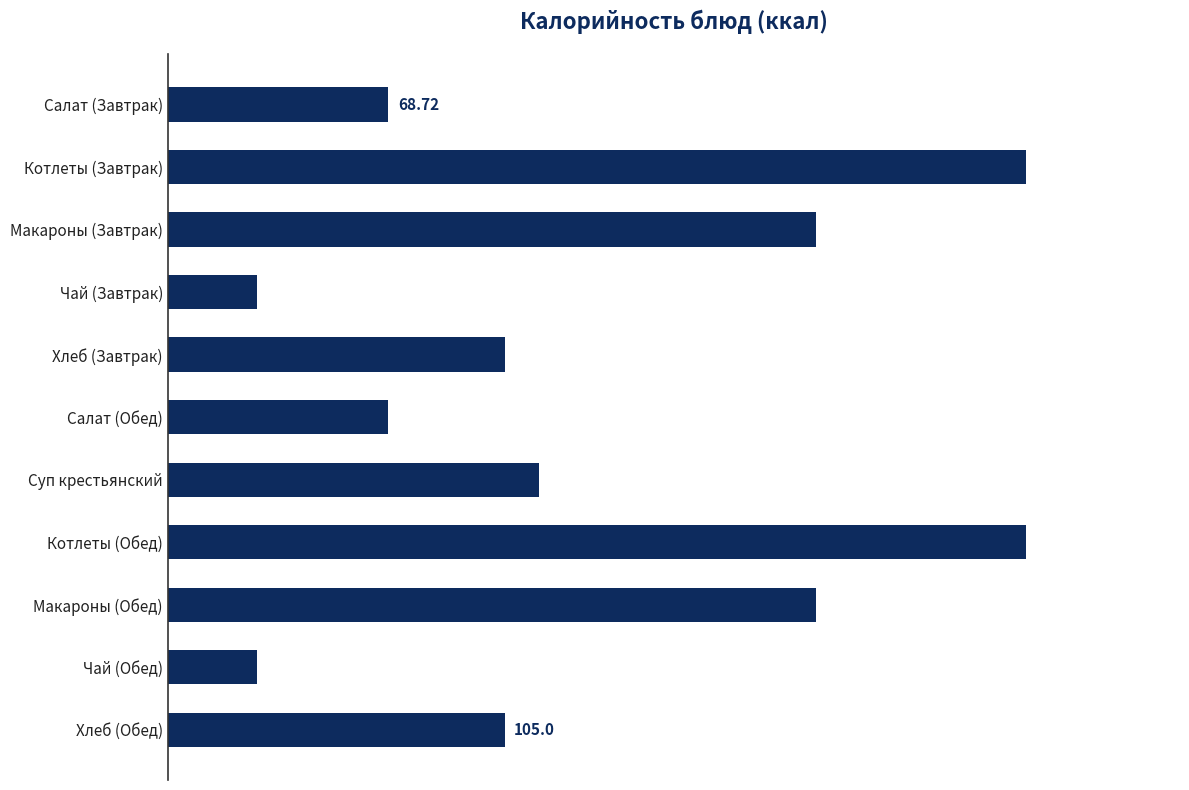

What is the smallest value displayed?

27.9